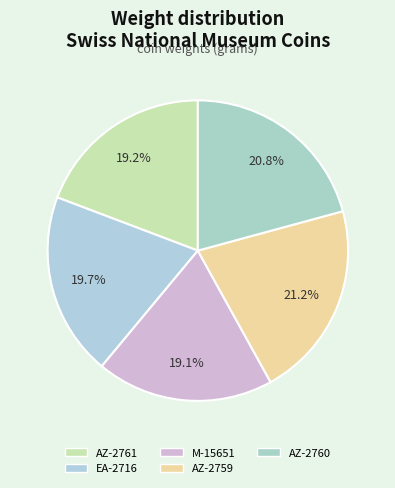

How many slices are in this pie chart?

5